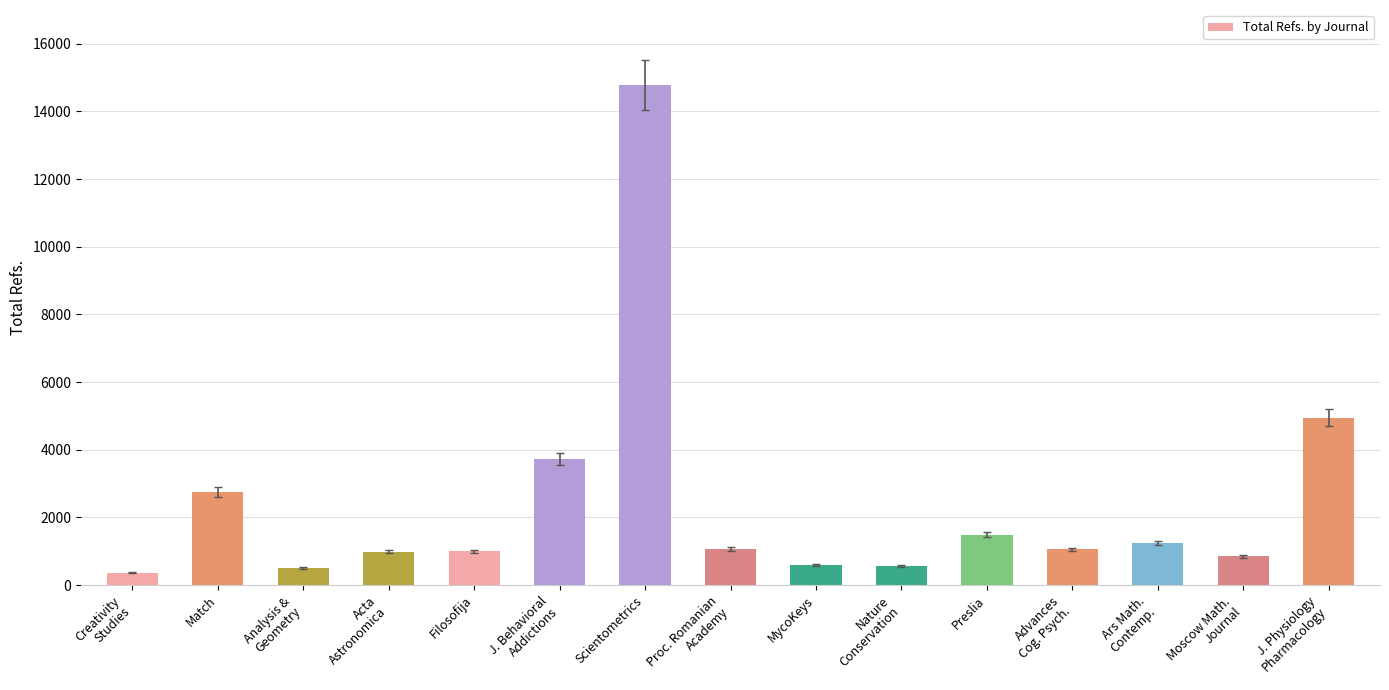

The value at Preslia is 935. True or false?

False